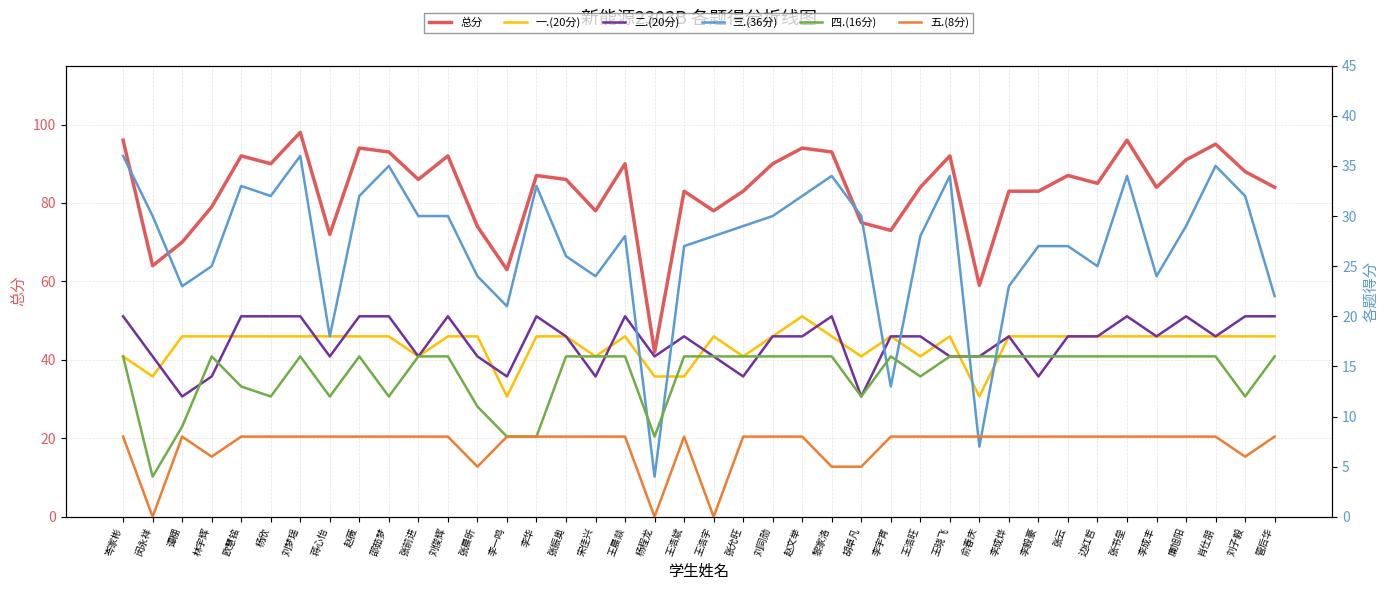

How many series are shown in this chart?

6